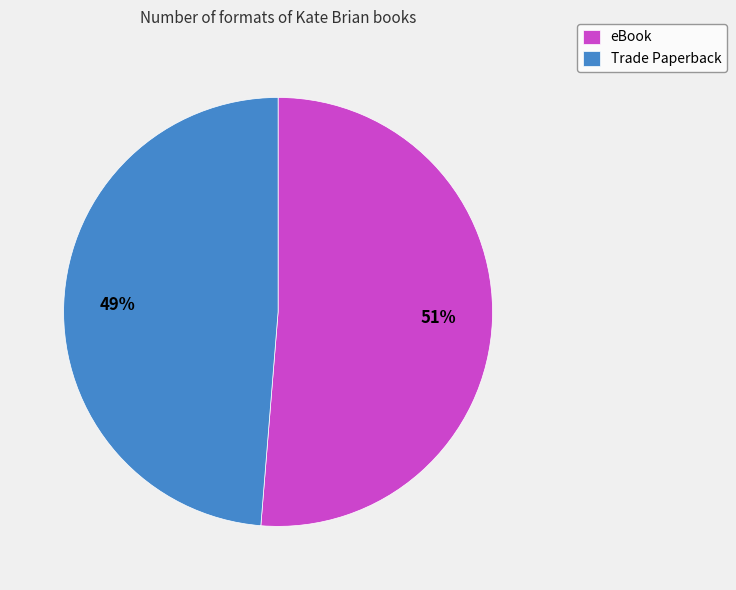

Which slice is the smallest?

Trade Paperback